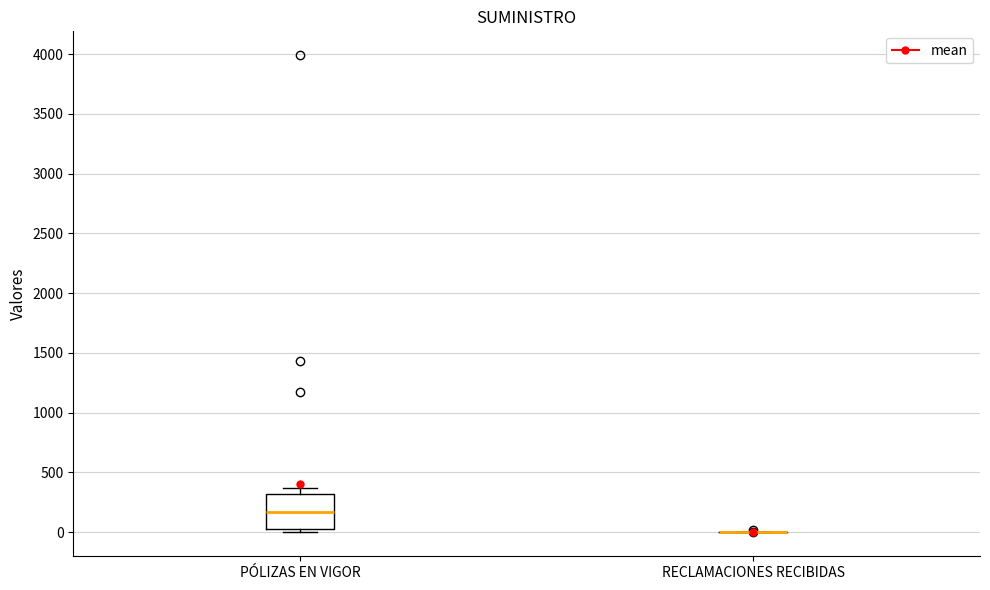

Reading left to right, transcribe this box plot: for each box, give where its median line is, the range the box spans, and where its two whiskers end, as read against the y-axis. The values are not printed on the chart, so give them approximately, as read against the axis.

PÓLIZAS EN VIGOR: median 150, box 50 to 300, whiskers 0 to 350
RECLAMACIONES RECIBIDAS: box collapsed to a line at 0, whiskers 0 to 0